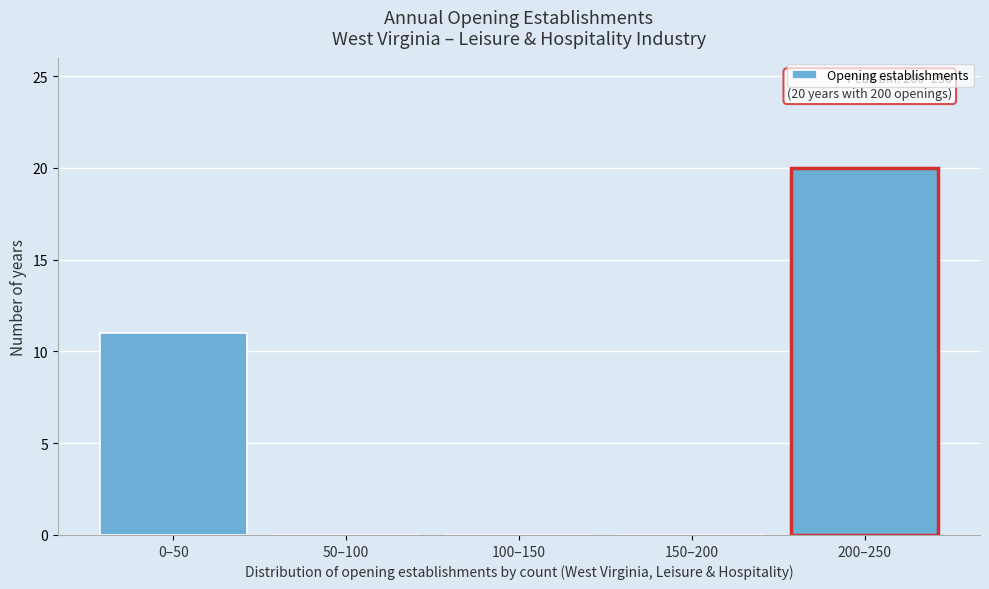

What is the sum of all values?

31